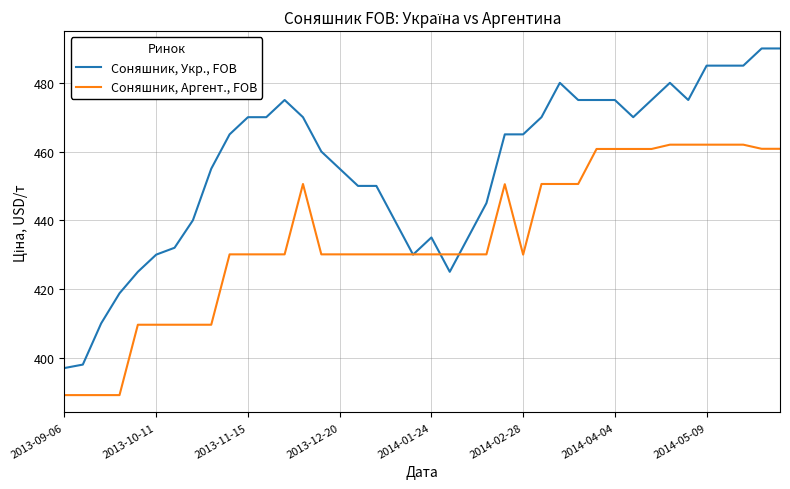

What are all the series names shown in the legend?

Соняшник, Укр., FOB, Соняшник, Аргент., FOB